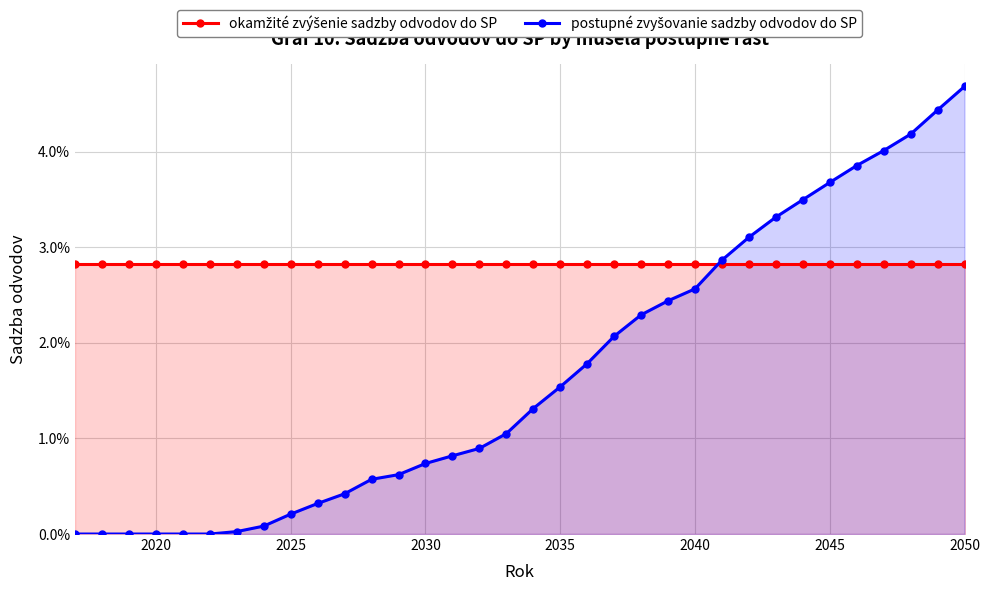

Does the chart have visible grid lines?

Yes